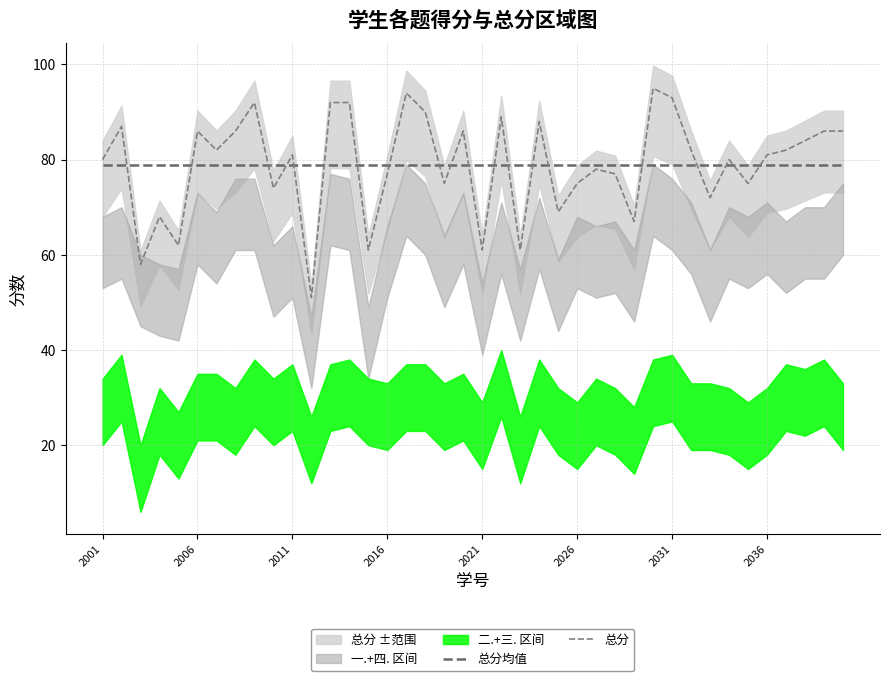

What is the sum of all 总分均值 values?

3155.0